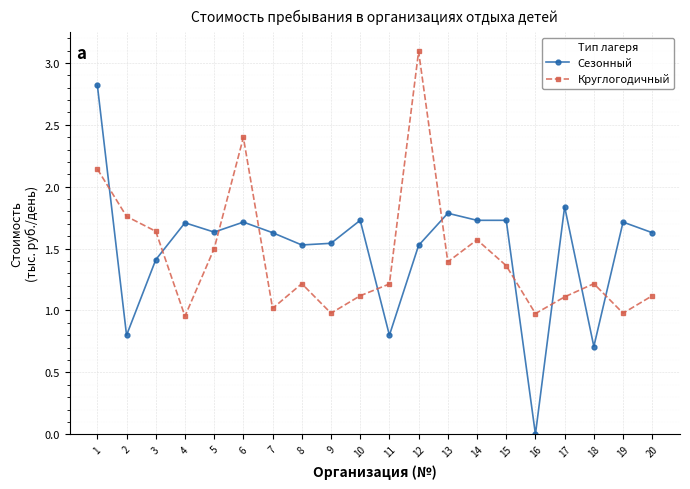

Rank the series at 4 from lowest to highest value.

Круглогодичный, Сезонный